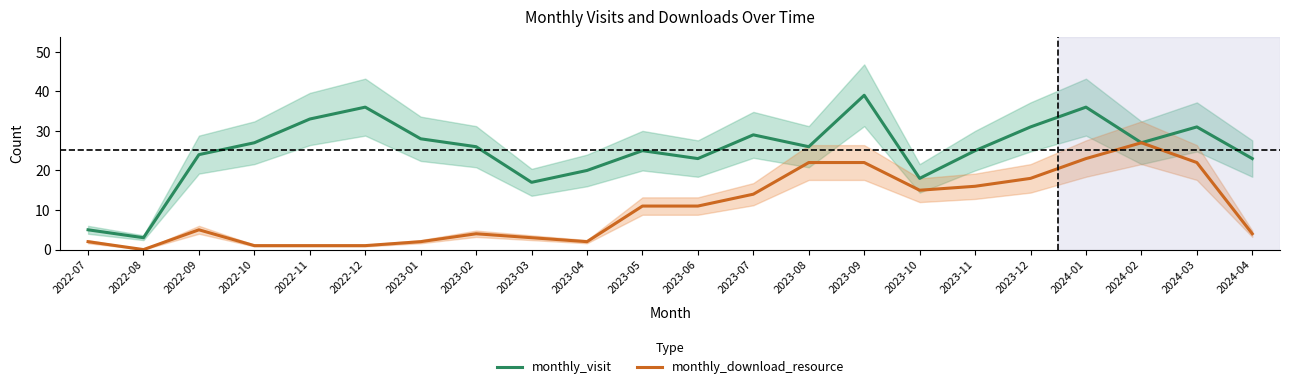

List the labels in order of monthly_download_resource value, smallest first.

2022-08, 2022-10, 2022-11, 2022-12, 2022-07, 2023-01, 2023-04, 2023-03, 2023-02, 2024-04, 2022-09, 2023-05, 2023-06, 2023-07, 2023-10, 2023-11, 2023-12, 2023-08, 2023-09, 2024-03, 2024-01, 2024-02